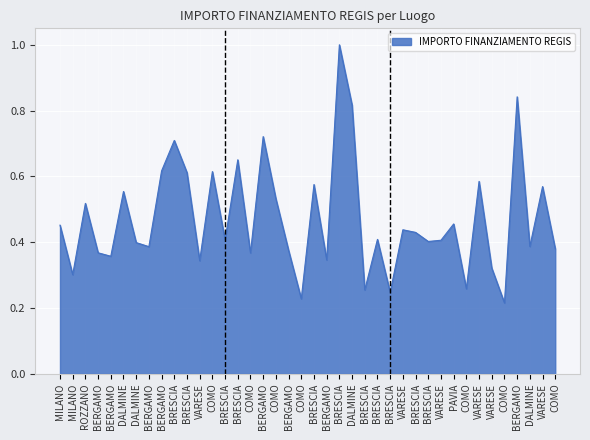

Does the chart have visible grid lines?

Yes